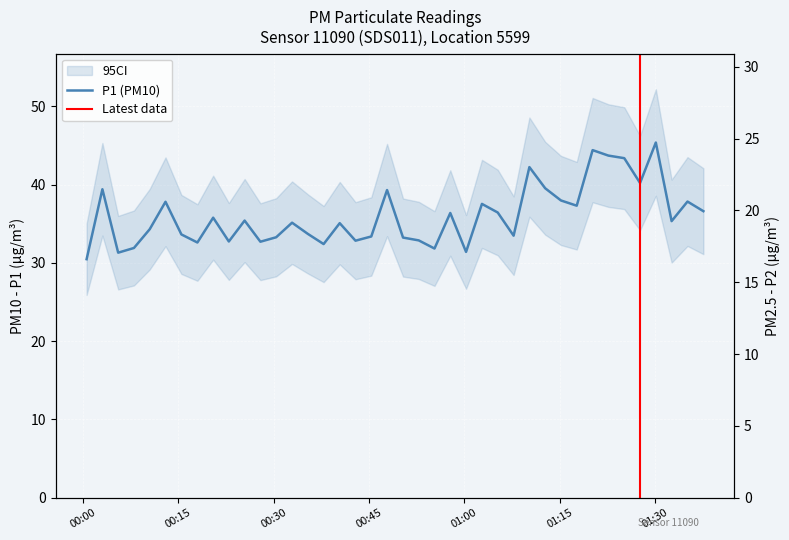

True or false: P2 and P1 intersect in this chart.

False